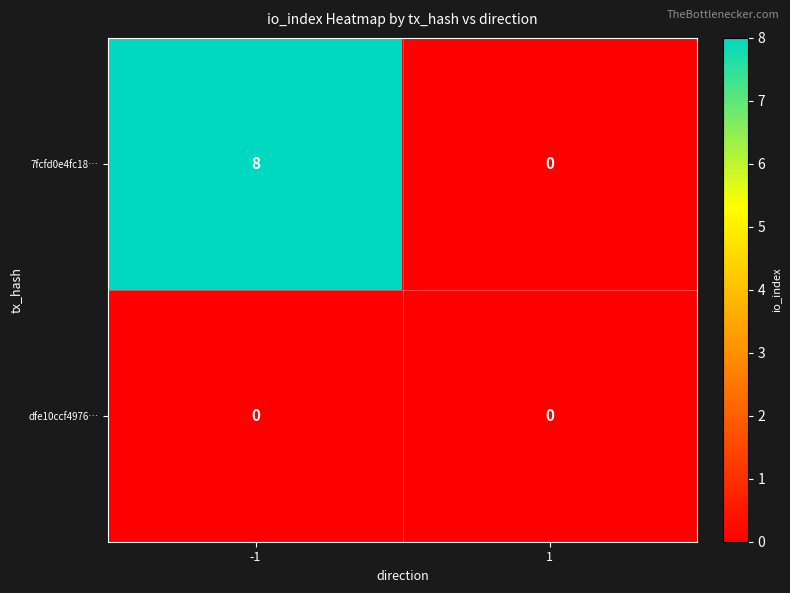

Which series has the largest total across all categories?

7fcfd0e4fc18…